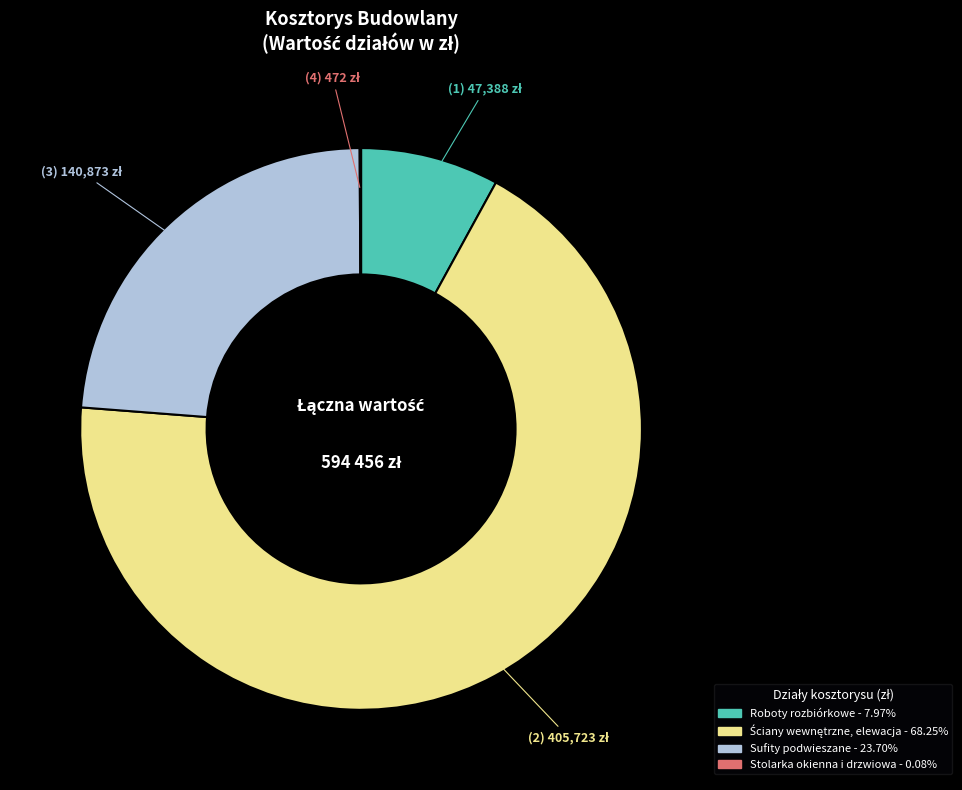

Which category has the smallest portion of the pie?

STOLARKA OKIENNA I DRZWIOWA